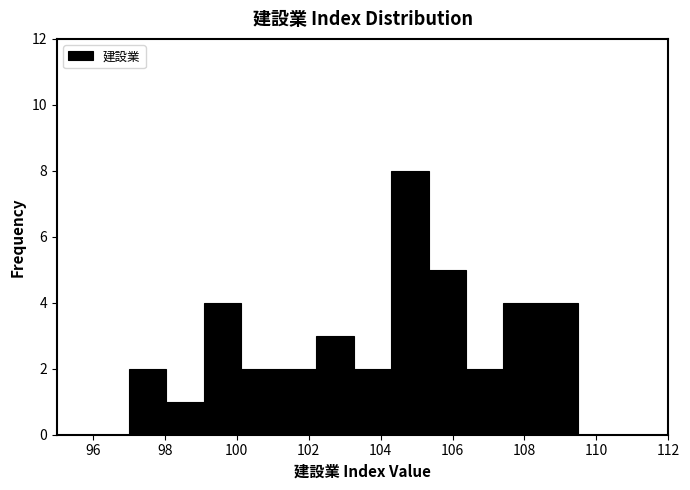

Which range on the x-axis has the tallest bar?

104.2 to 105.4